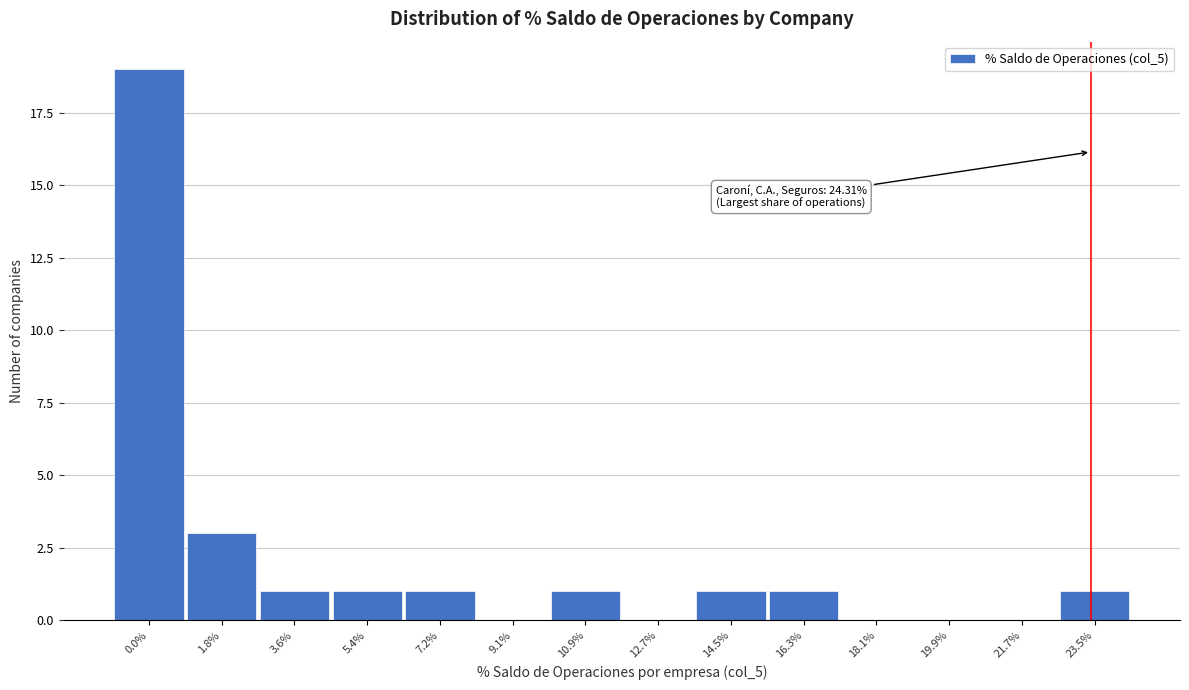

Reading left to right, what are all the values shown in this chart?

0.0%=19	1.8%=3	3.6%=1	5.4%=1	7.2%=1	9.1%=0	10.9%=1	12.7%=0	14.5%=1	16.3%=1	18.1%=0	19.9%=0	21.7%=0	23.5%=1